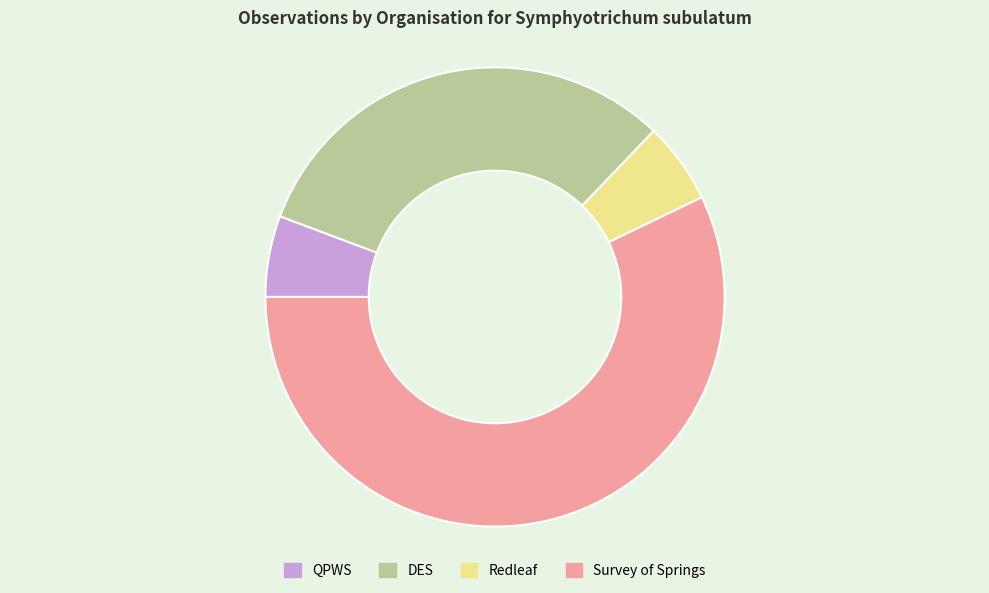

Is there a majority slice in this chart?

Yes